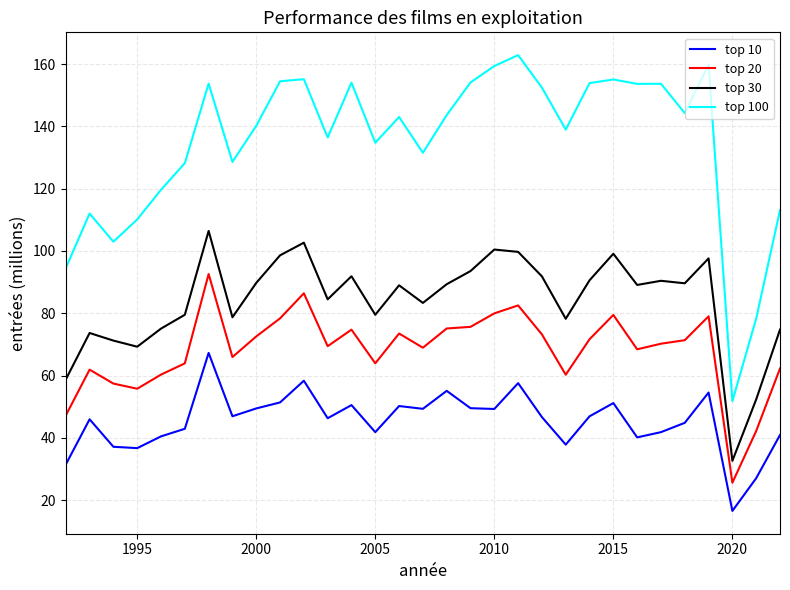

Which series has the widest spread of values?

top 100